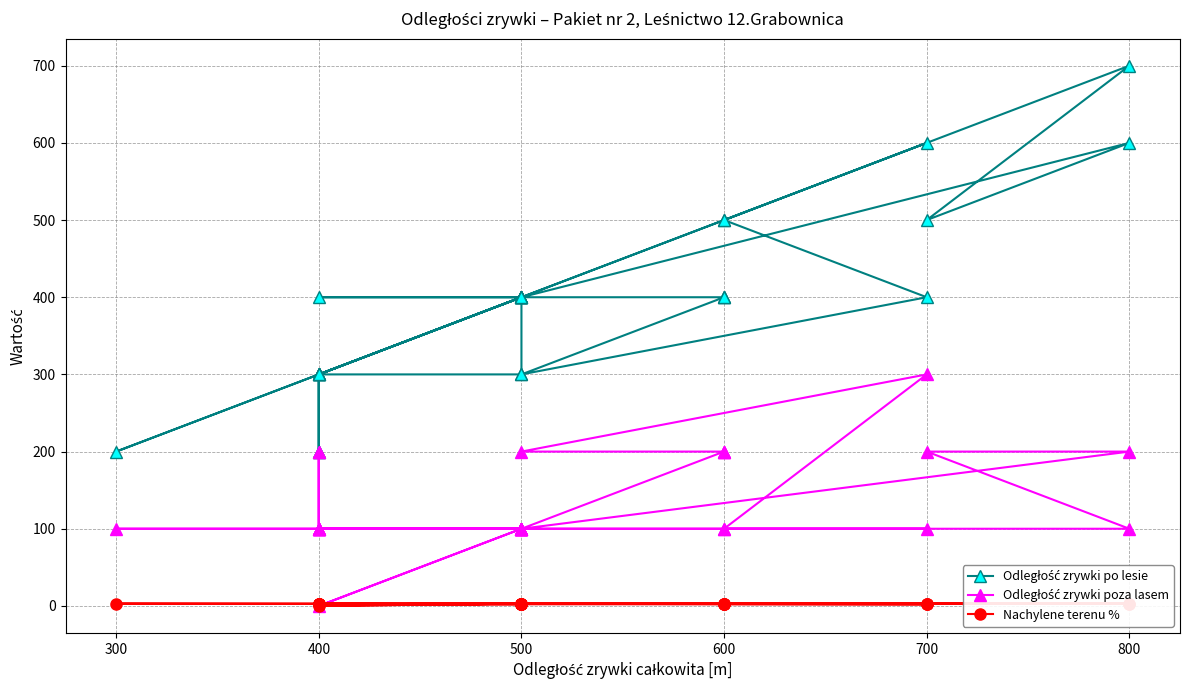

In Odległość zrywki po lesie, how many points are lower than both neighbors (excluding endpoints)?

6